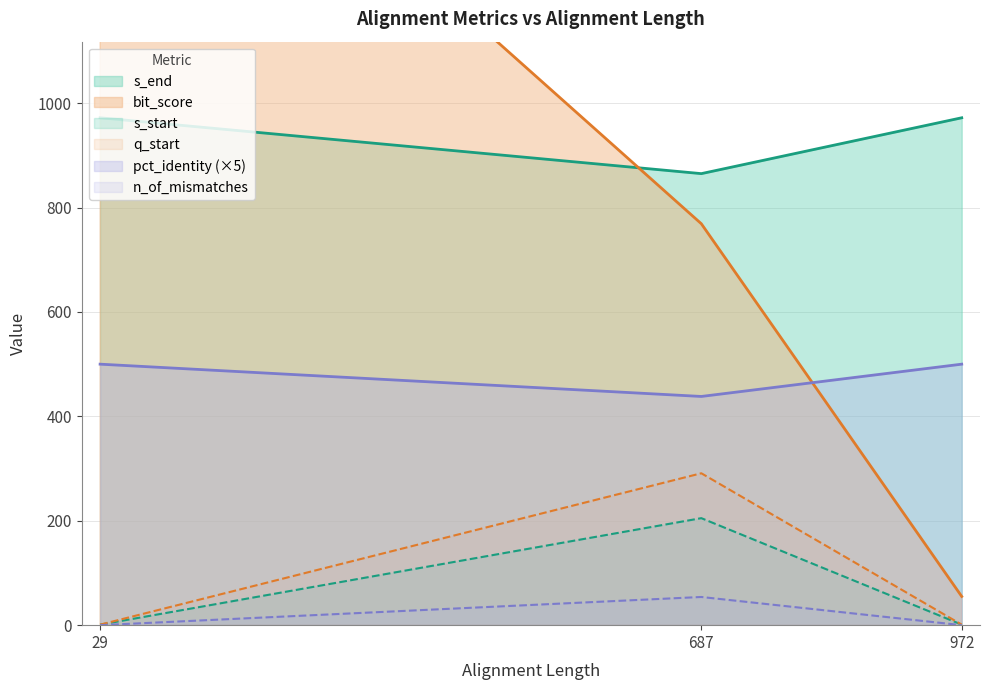

Count the number of categories in the chart.

3